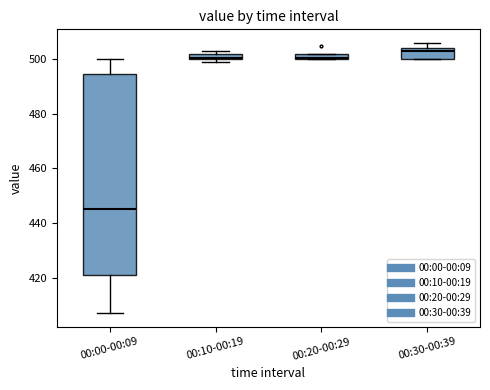

Which box has the highest median line?

00:30-00:39